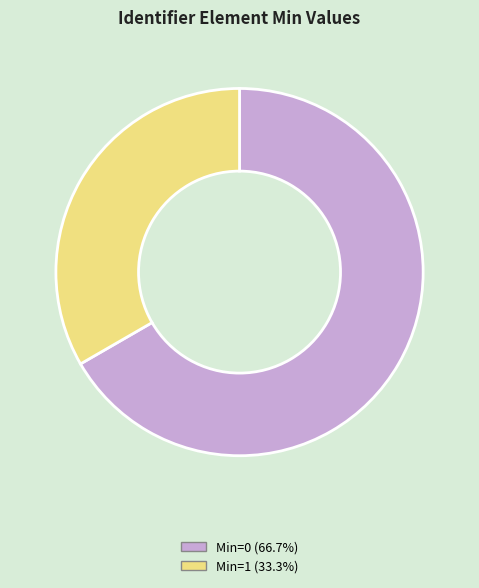

Is the sum of Min=0 (66.7%) and Min=1 (33.3%) greater than half?

Yes